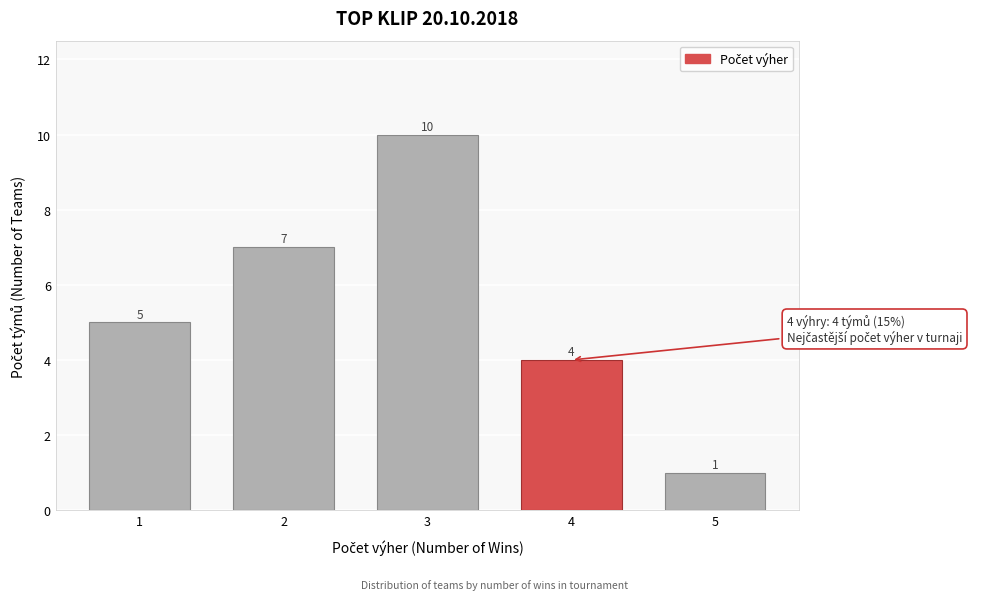

Reading left to right, transcribe all the data shown in this chart.

1=5	2=7	3=10	4=4	5=1